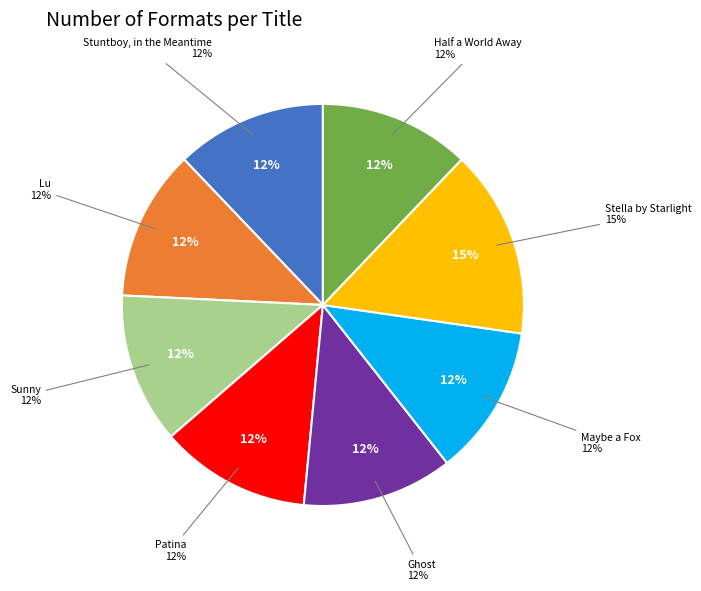

Count the number of slices in the pie.

6